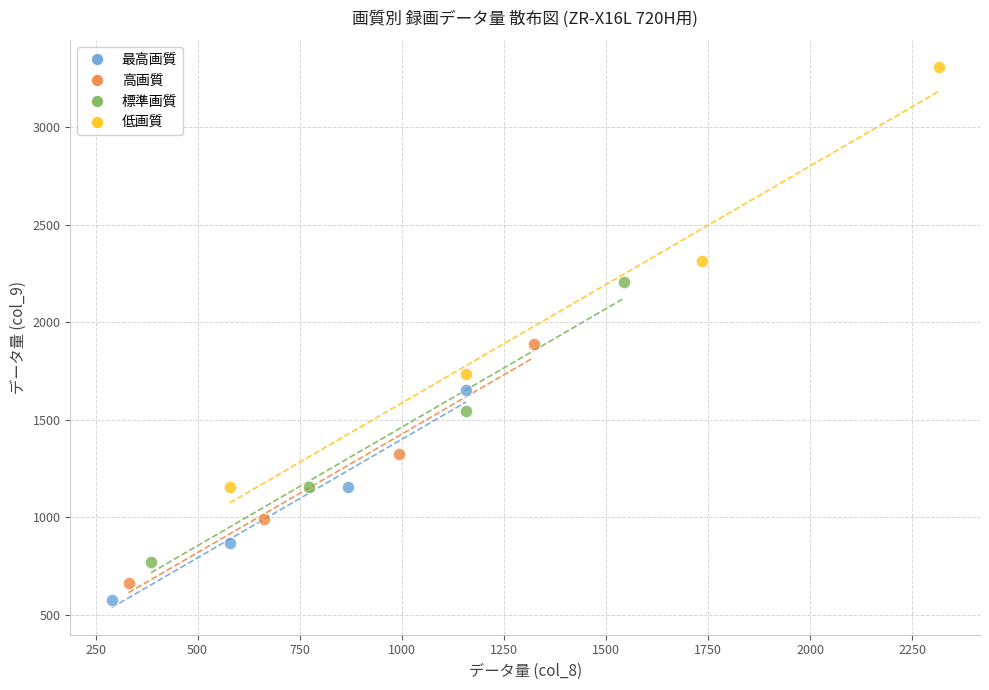

Which series contains the highest Y value?

低画質